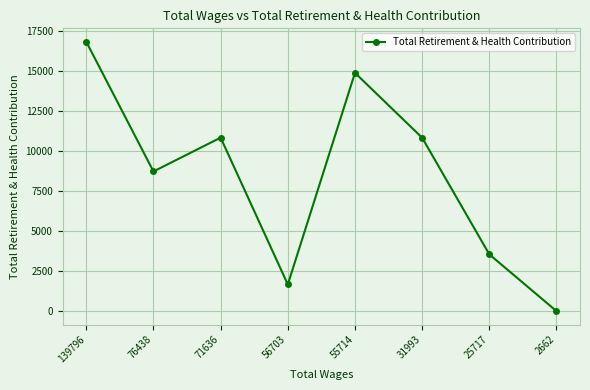

What is the difference between the maximum and minimum values?

16826